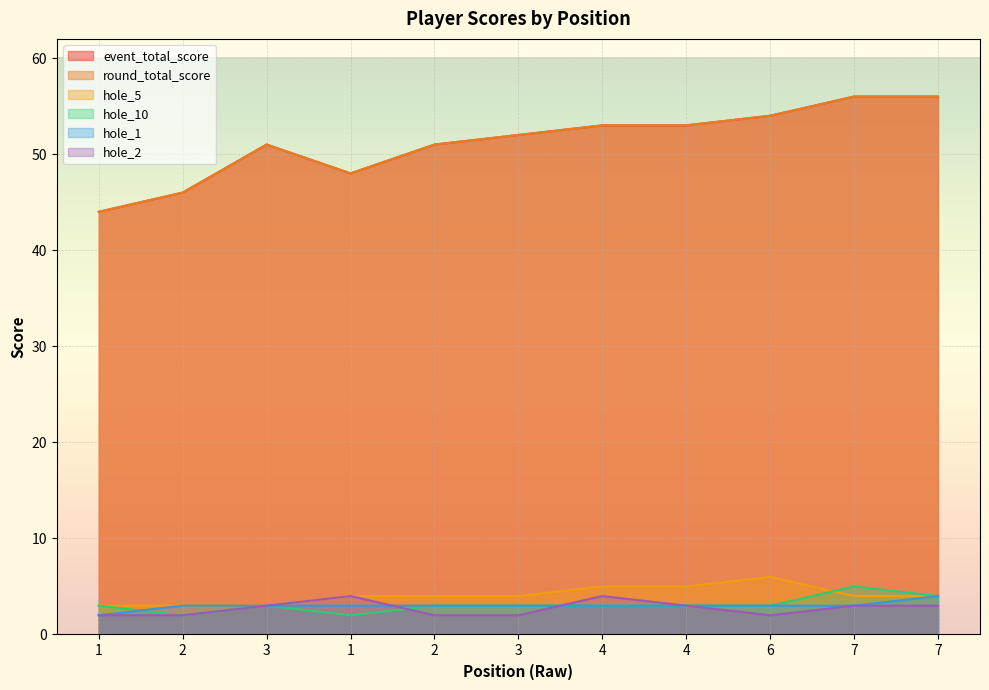

True or false: round_total_score has more than 0 interior local peaks.

True